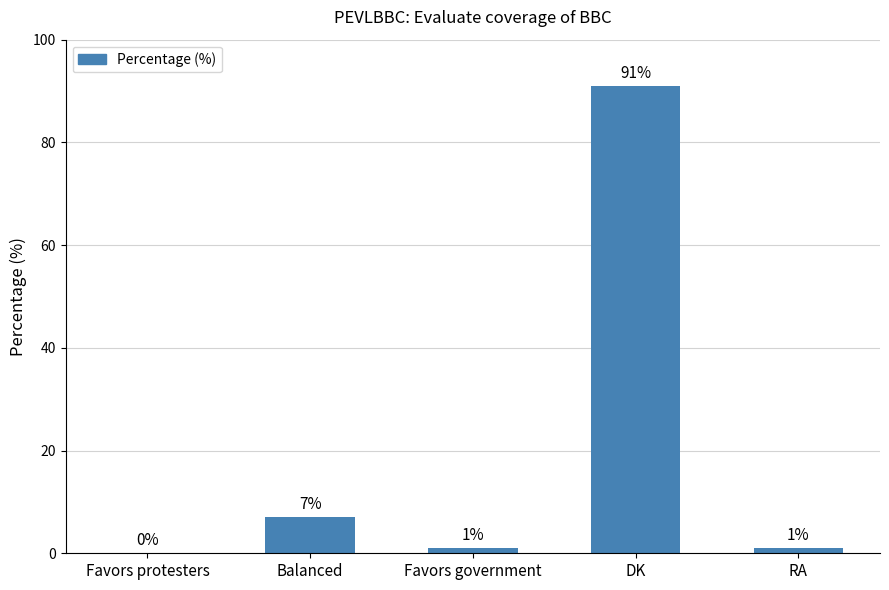

Are the bars horizontal?

No